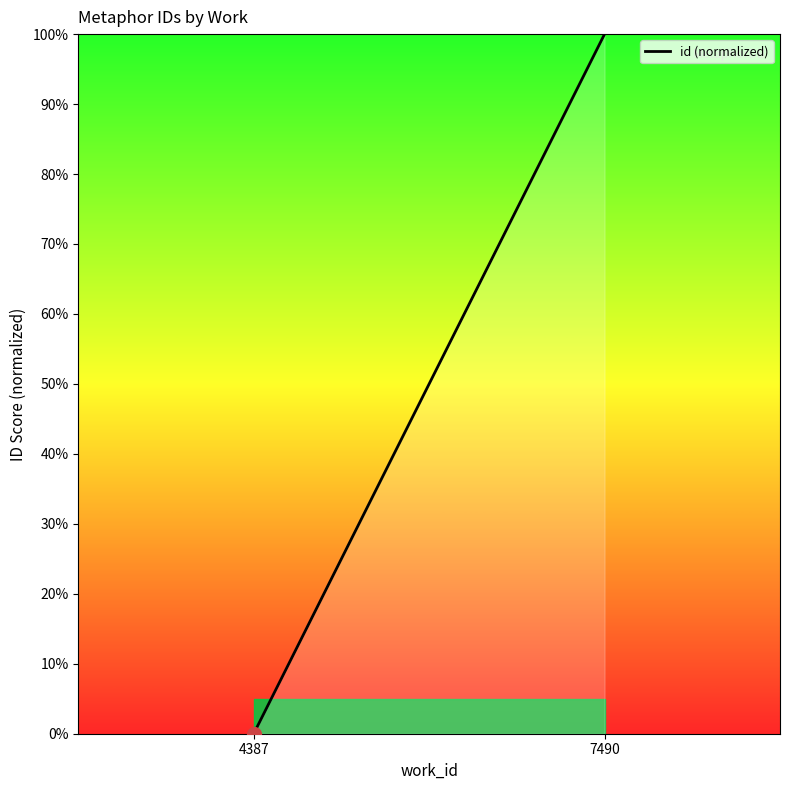

Reading right to left, list all the values displayed in this chart.

100	0